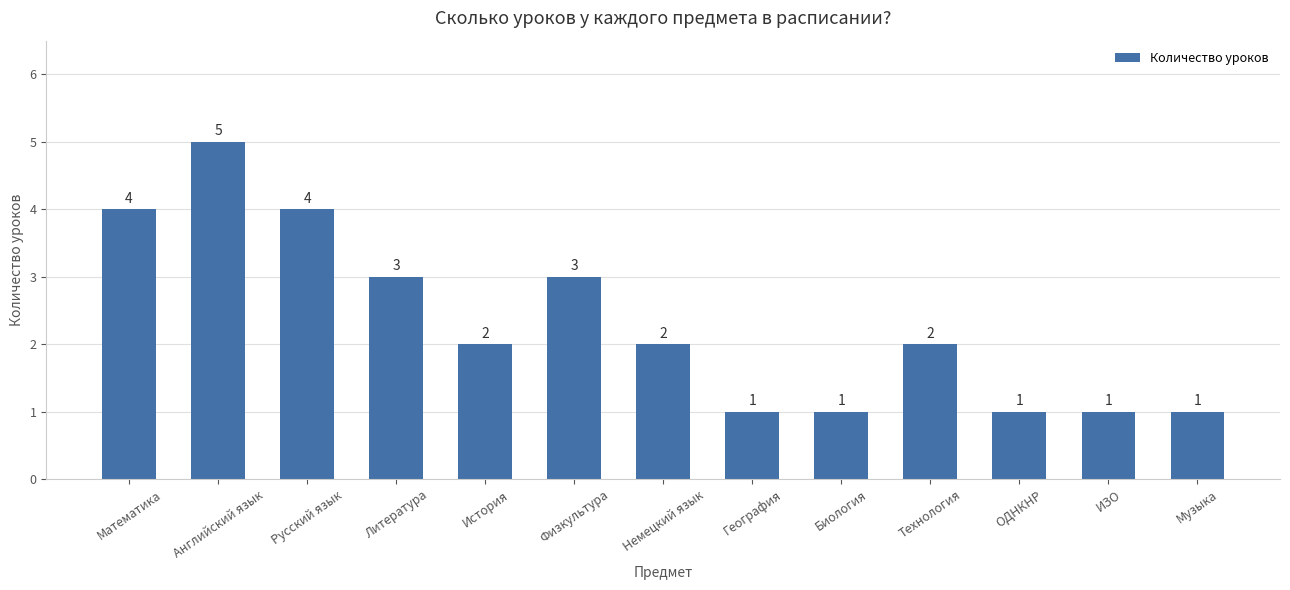

Which category has the highest value across all series?

Английский язык